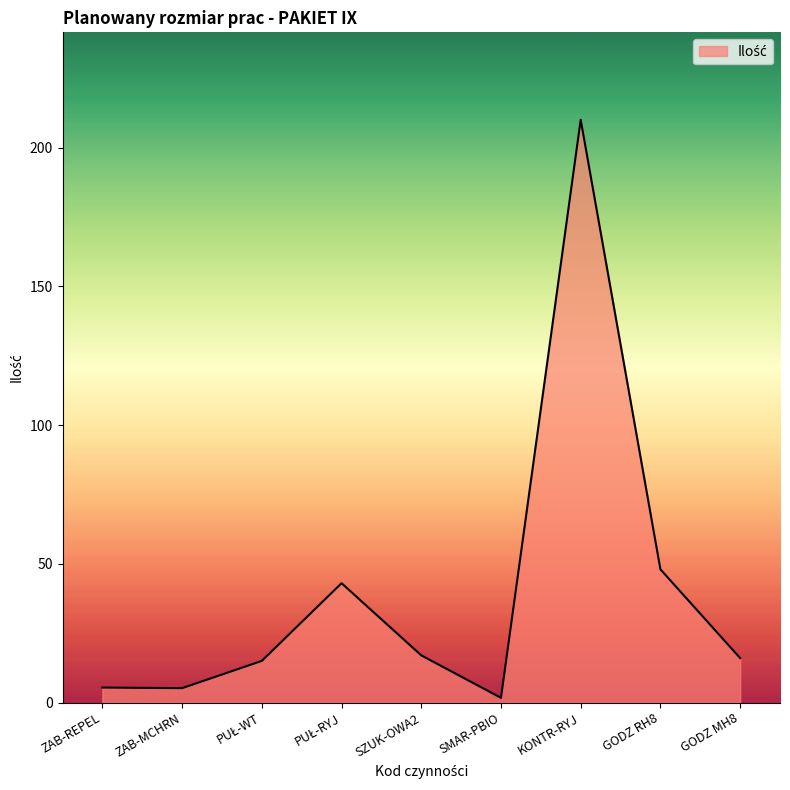

What is the greatest value displayed?

210.0